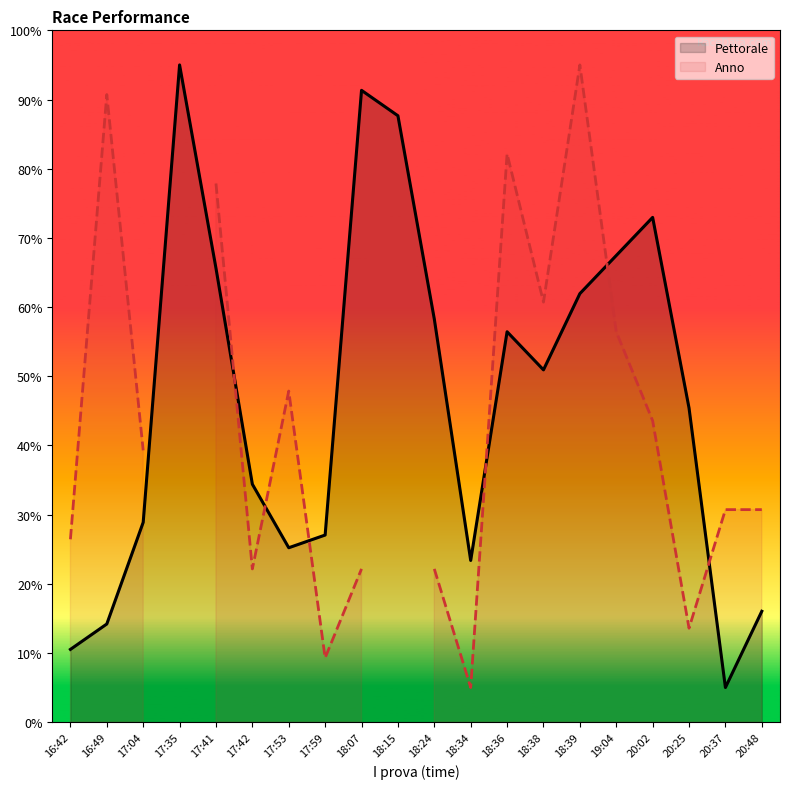

True or false: Pettorale and Anno cross at least once.

True